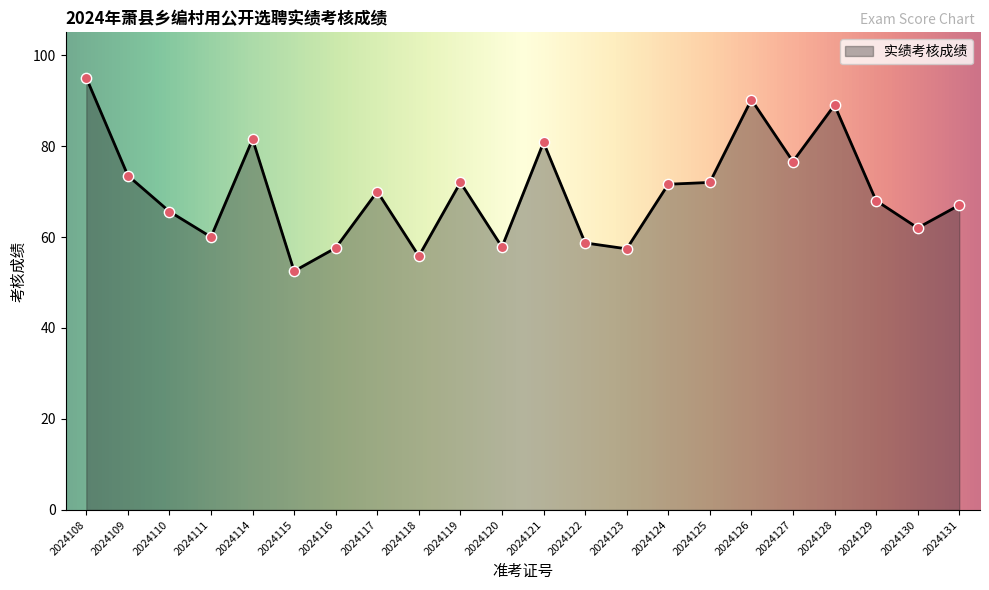

What is the change in value from 2024127 to 2024129?

-8.6